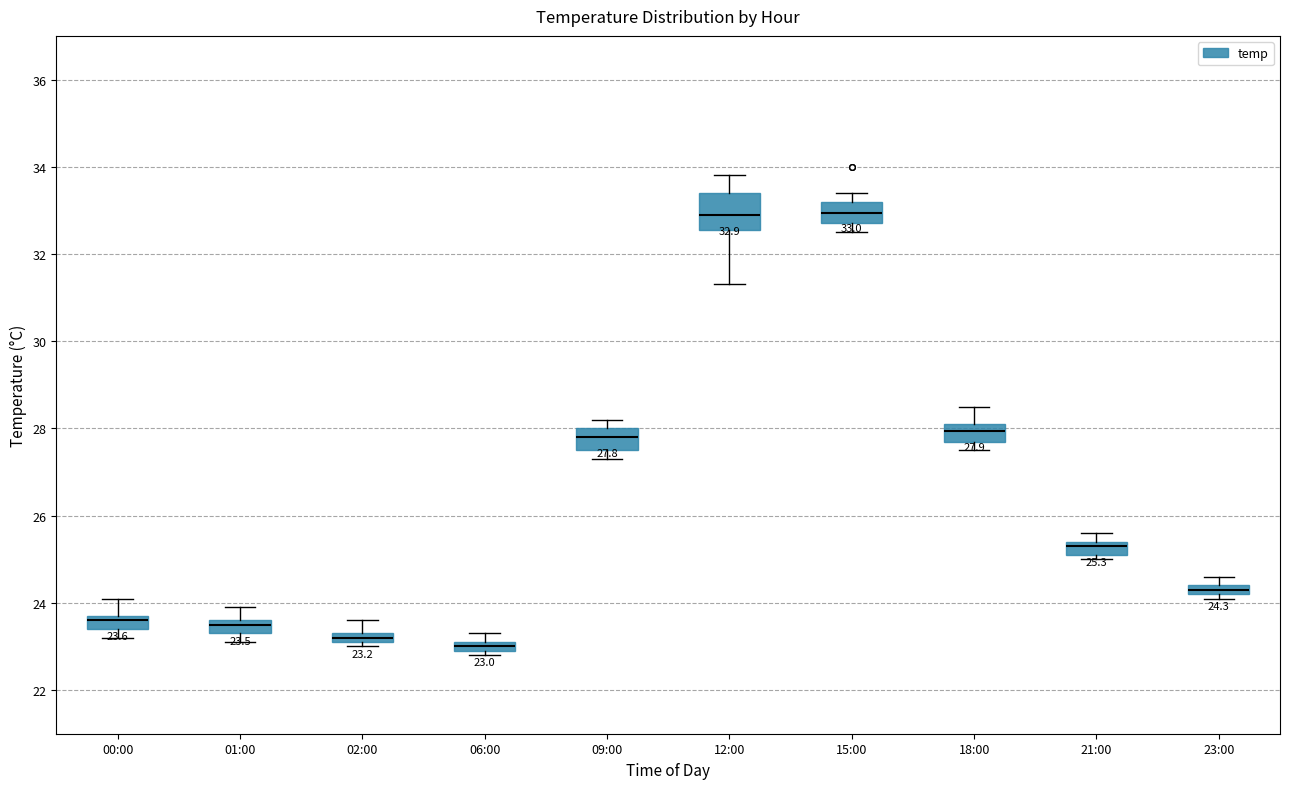

Comparing the boxes themselves (not the whiskers), which one is the tallest?

12:00